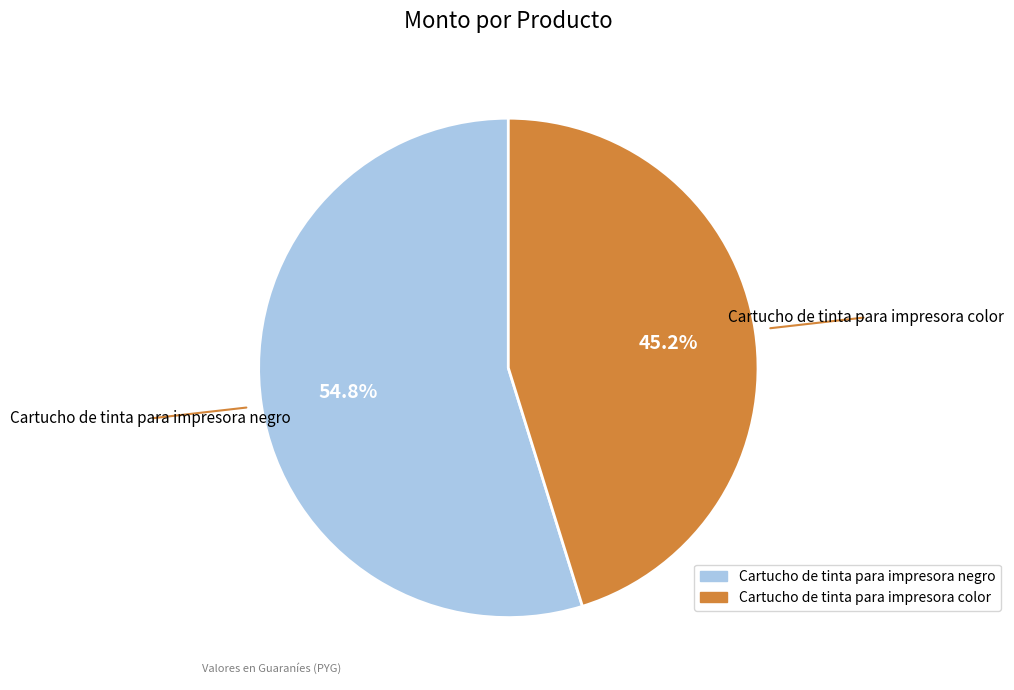

Rank the categories by value from lowest to highest.

Cartucho de tinta para impresora color, Cartucho de tinta para impresora negro